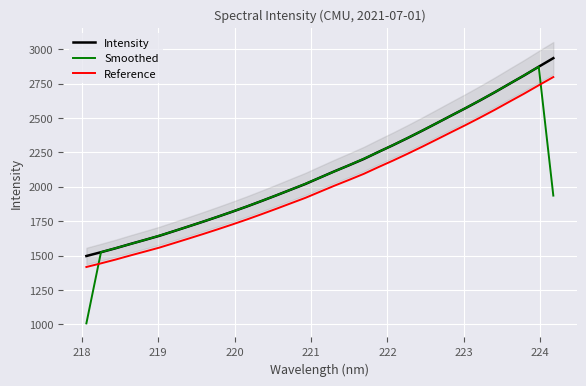

Which series ends up on top after the final intersection of Reference and Smoothed?

Reference